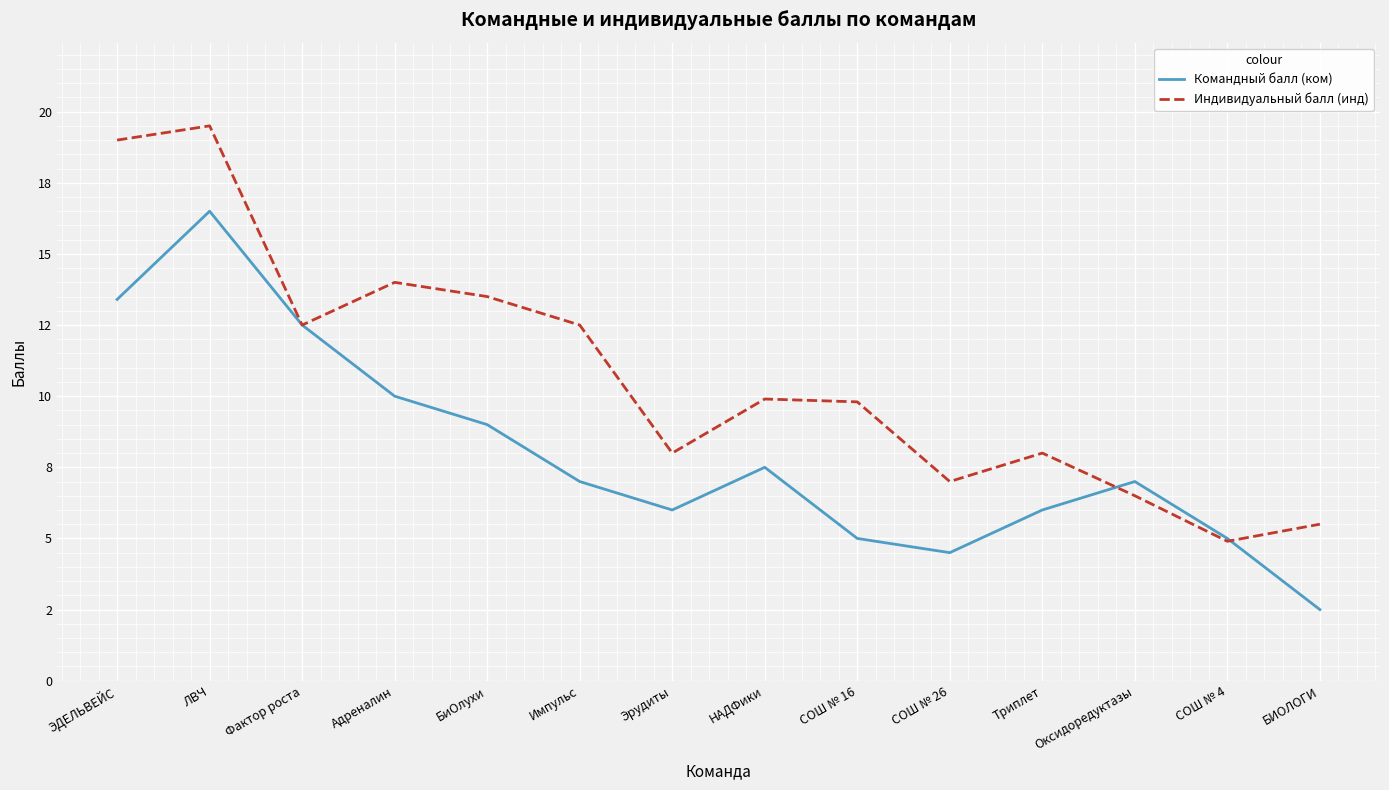

Which series ends up on top after the final intersection of Командный балл (ком) and Индивидуальный балл (инд)?

Индивидуальный балл (инд)